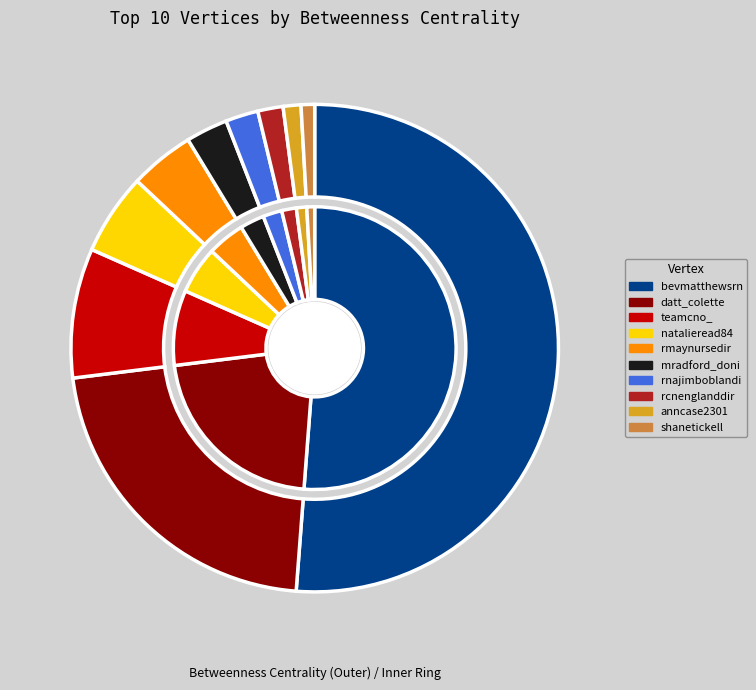

Is it true that anncase2301 is 16% of the pie?

False